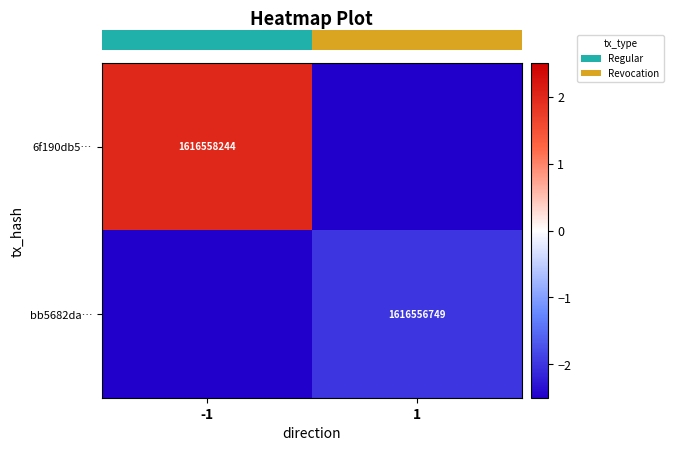

At which label does row_1 reach its minimum?

-1